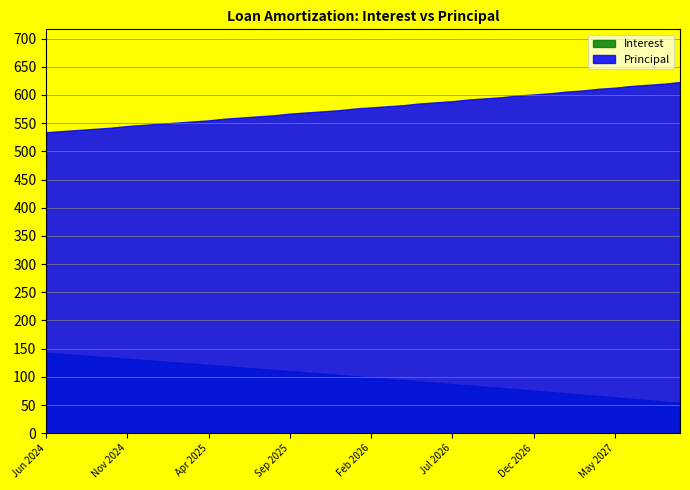

List the series in order of their overall mean, lowest first.

Interest, Principal